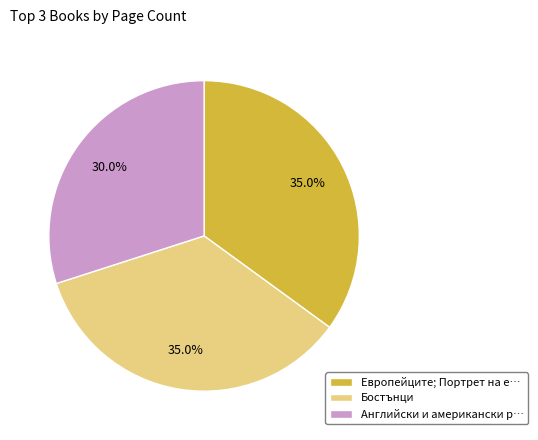

Is there any slice that represents more than half of the pie?

No